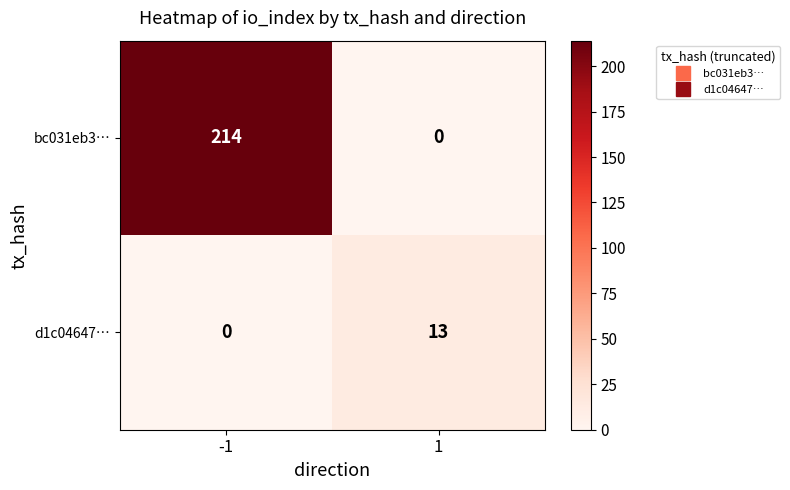

The value of d1c04647… at 1 is 4. True or false?

False